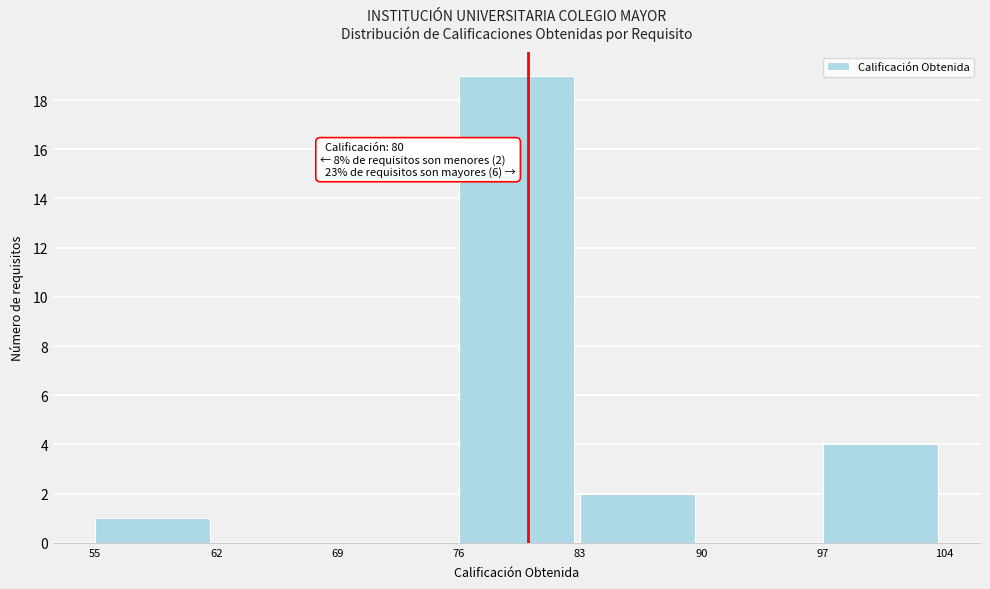

Over which range of the x-axis is the bar tallest?

76 to 83